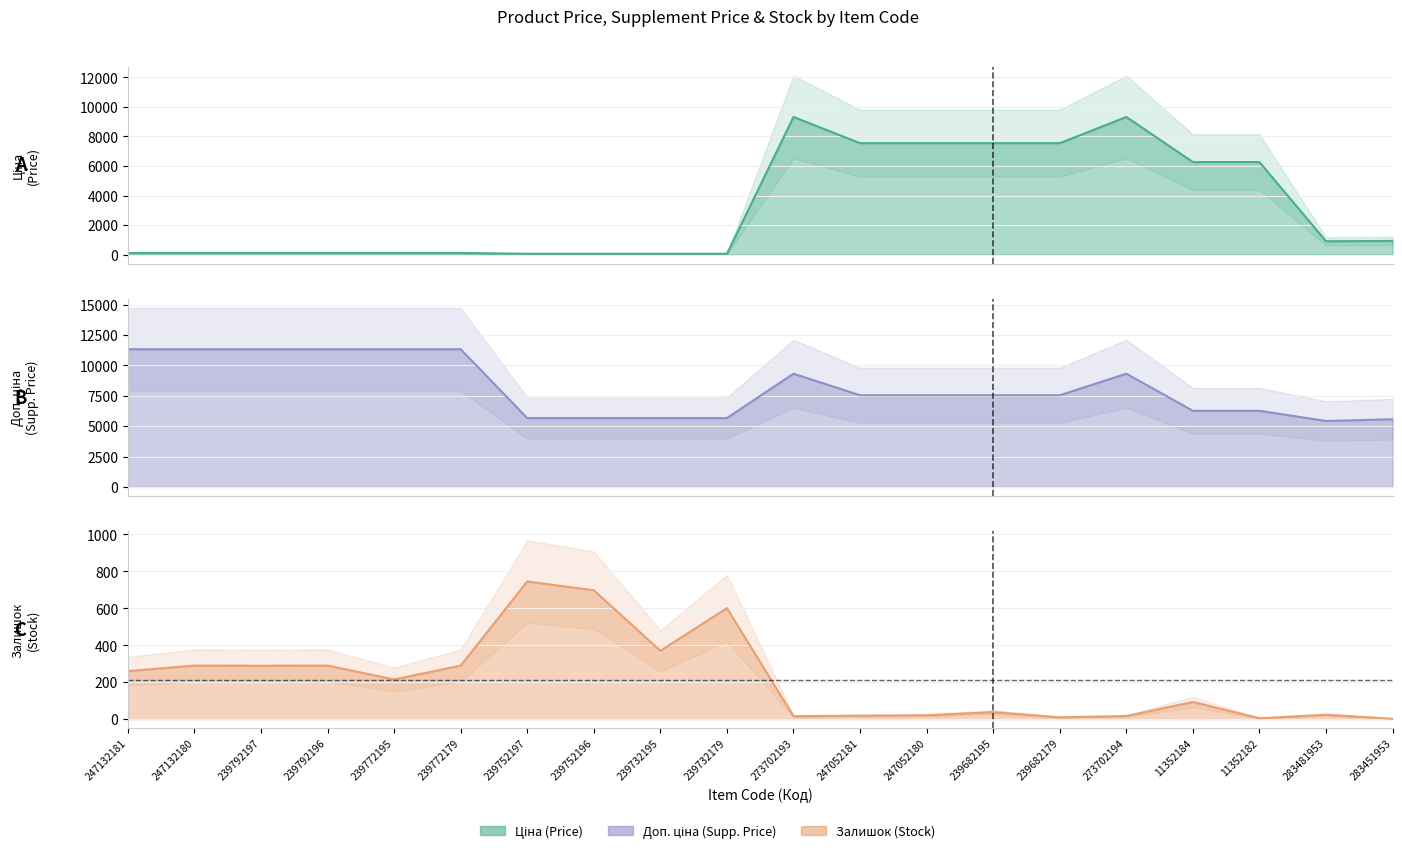

What is the minimum value shown in the chart?

2.0